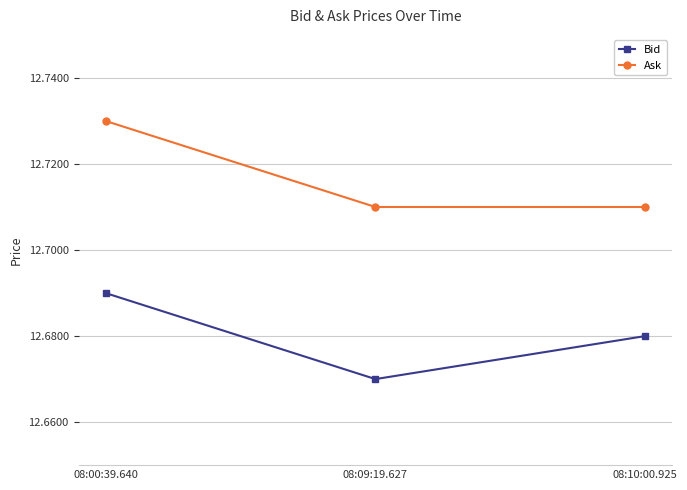

What is the sum of all Ask values?

38.2